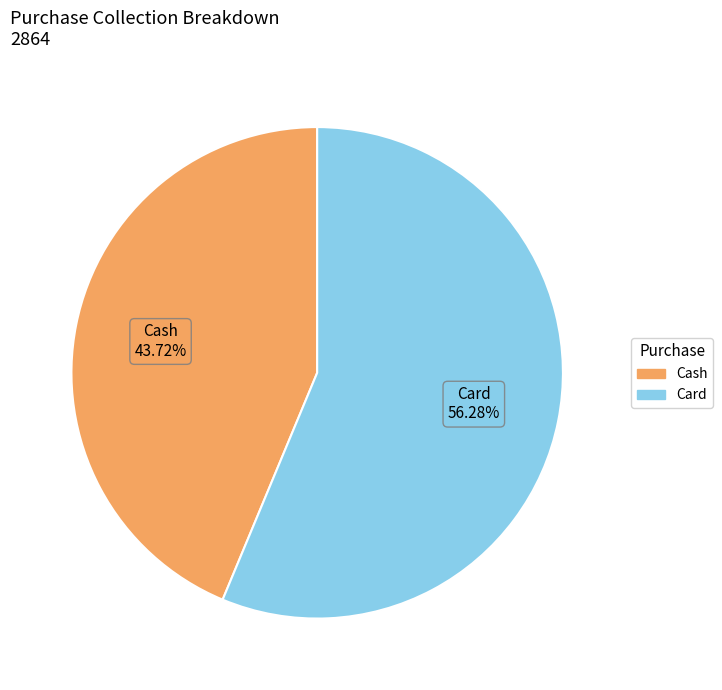

Which slice is the largest?

Card